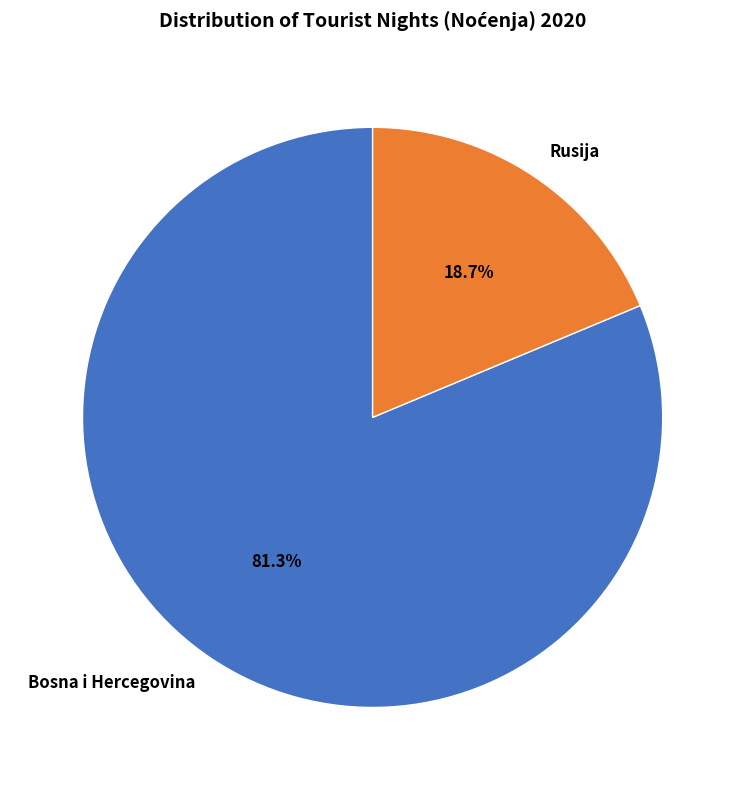

To the nearest percent, what is the combined percentage of Rusija and Bosna i Hercegovina?

100%